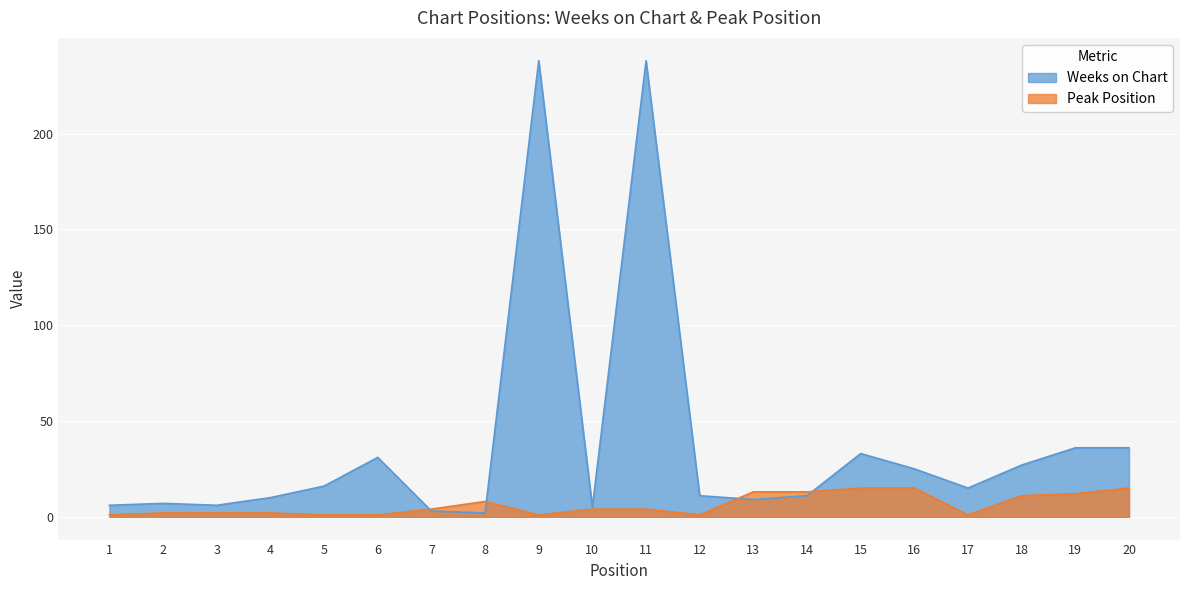

What are all the series names shown in the legend?

Weeks on Chart, Peak Position